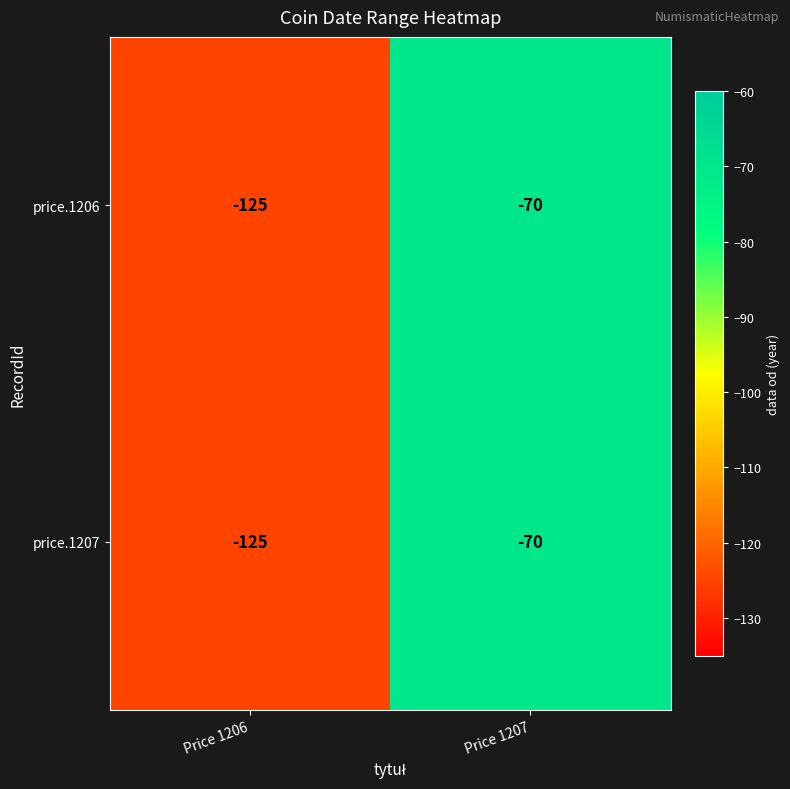

Rank the categories by price.1206 value from highest to lowest.

Price 1207, Price 1206